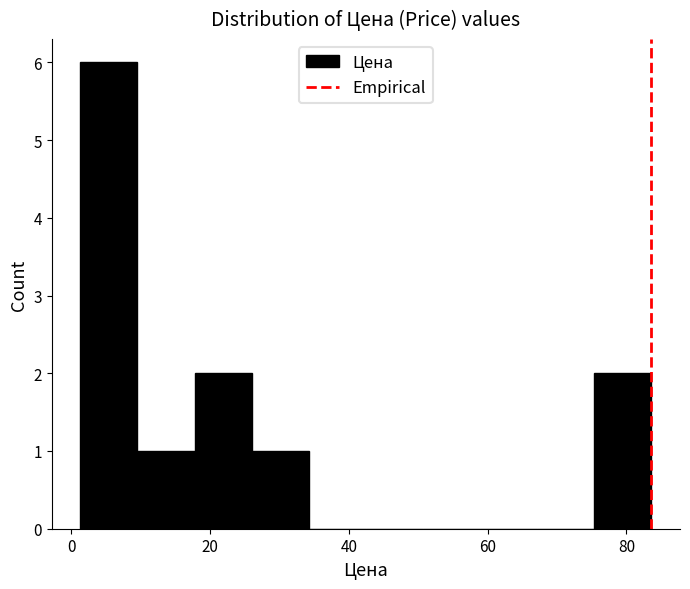

Reading left to right, list every bar in this chart as the range it spans on the x-axis followed by its height. Neither the bar edges nor the heights are printed on the chart, so give them approximately, as read against the axes.

2 to 10: 6
10 to 18: 1
18 to 26: 2
26 to 34: 1
34 to 42: 0
42 to 50: 0
50 to 58: 0
58 to 68: 0
68 to 76: 0
76 to 84: 2